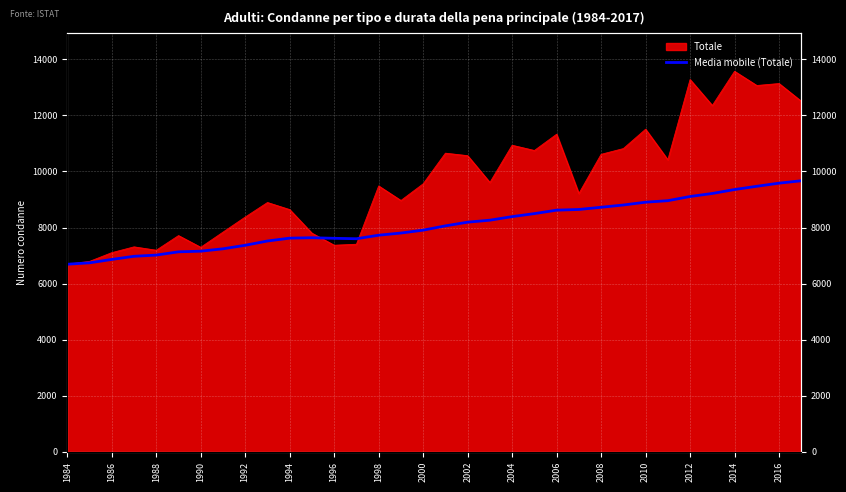

What is the minimum value shown in the chart?

6690.0